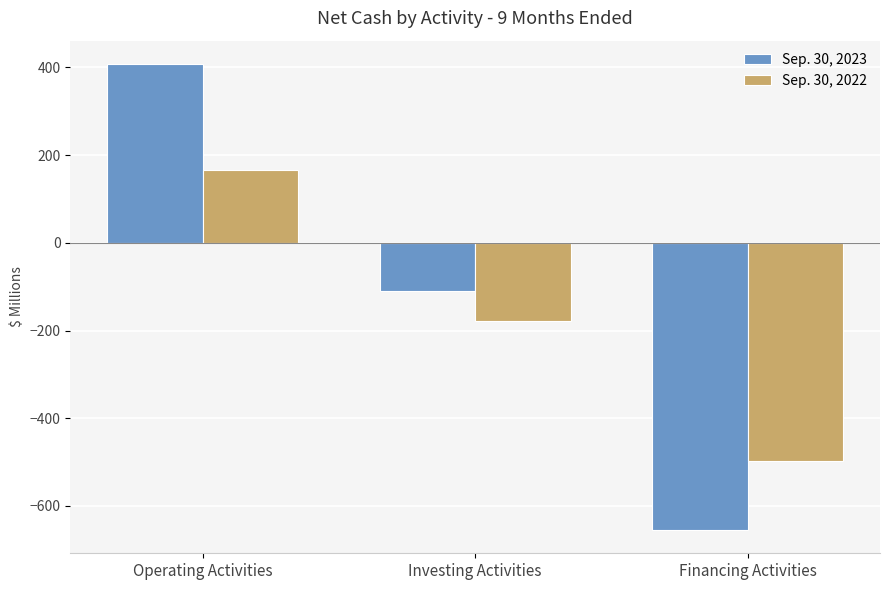

Which series has the largest total across all categories?

Sep. 30, 2023